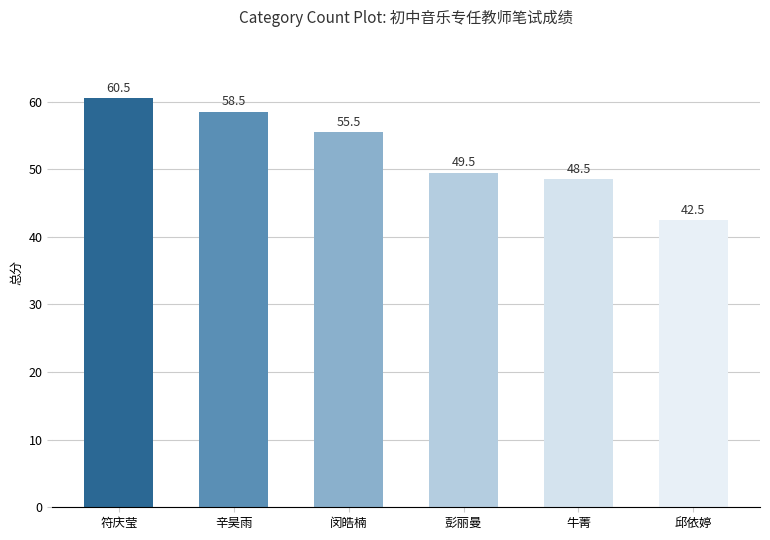

What is the greatest value displayed?

60.5